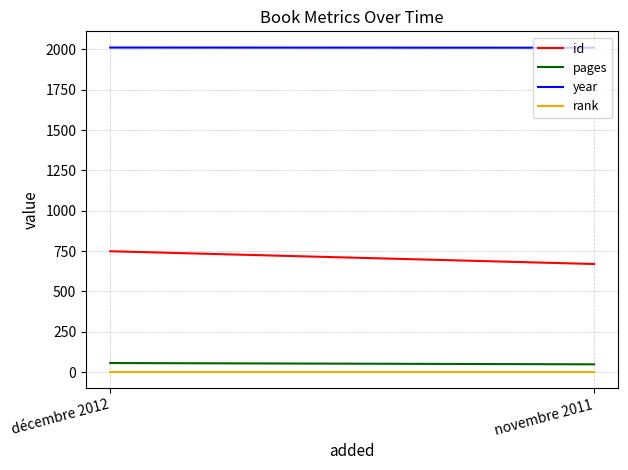

At which label does id reach its peak?

décembre 2012